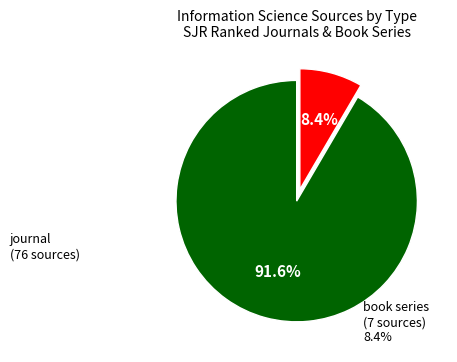

How many slices are in this pie chart?

2